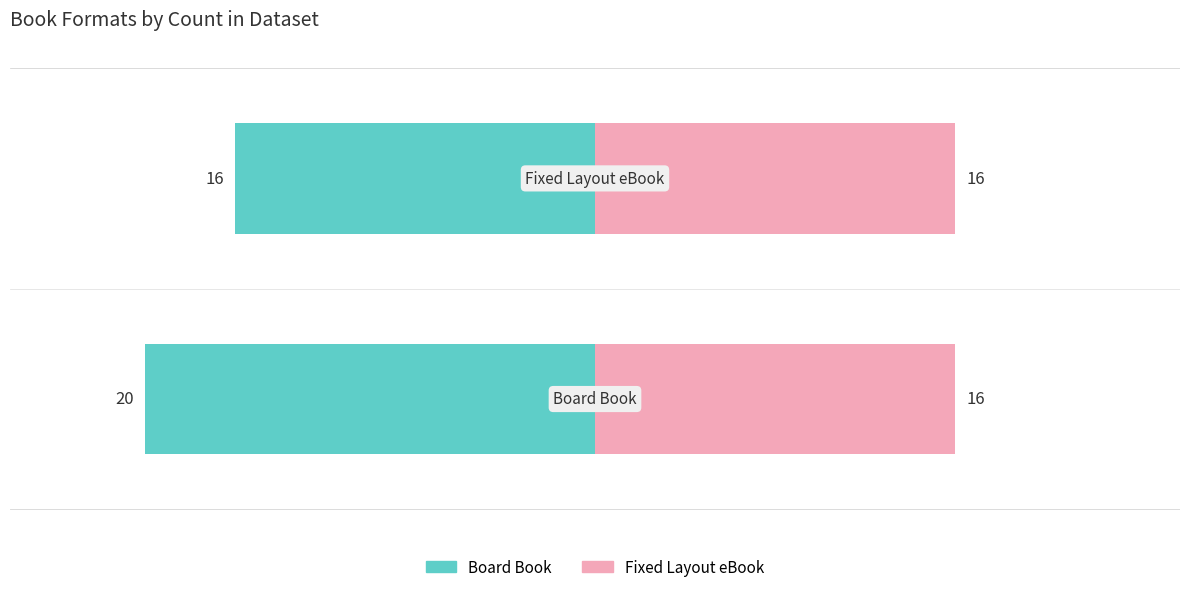

The value of Fixed Layout eBook at 1 is 0.7. True or false?

False